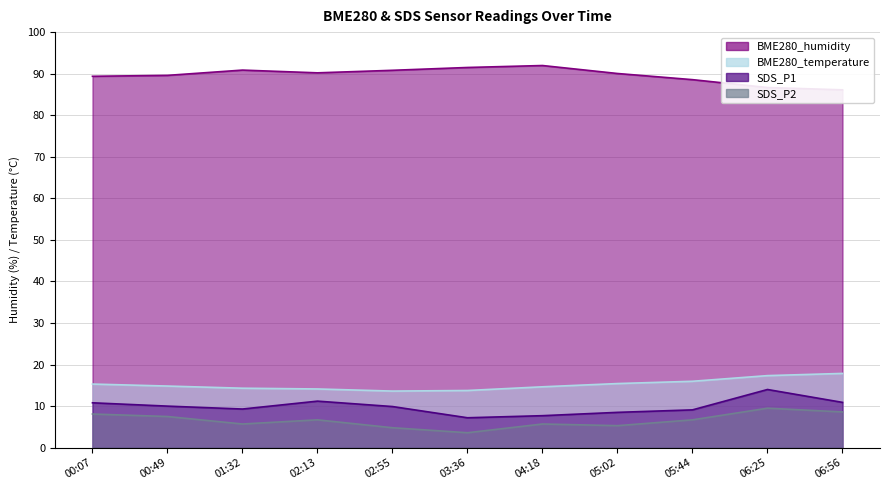

What is the difference between the SDS_P1 values at 06:25 and 01:32?

4.7